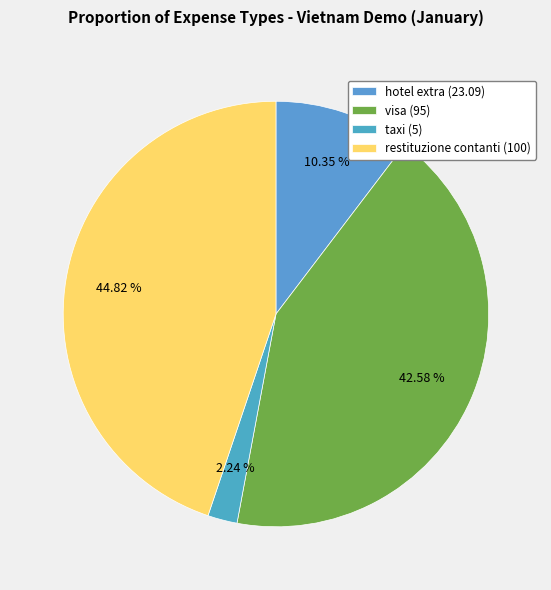

Rank the categories by value from highest to lowest.

restituzione contanti, visa, hotel extra, taxi